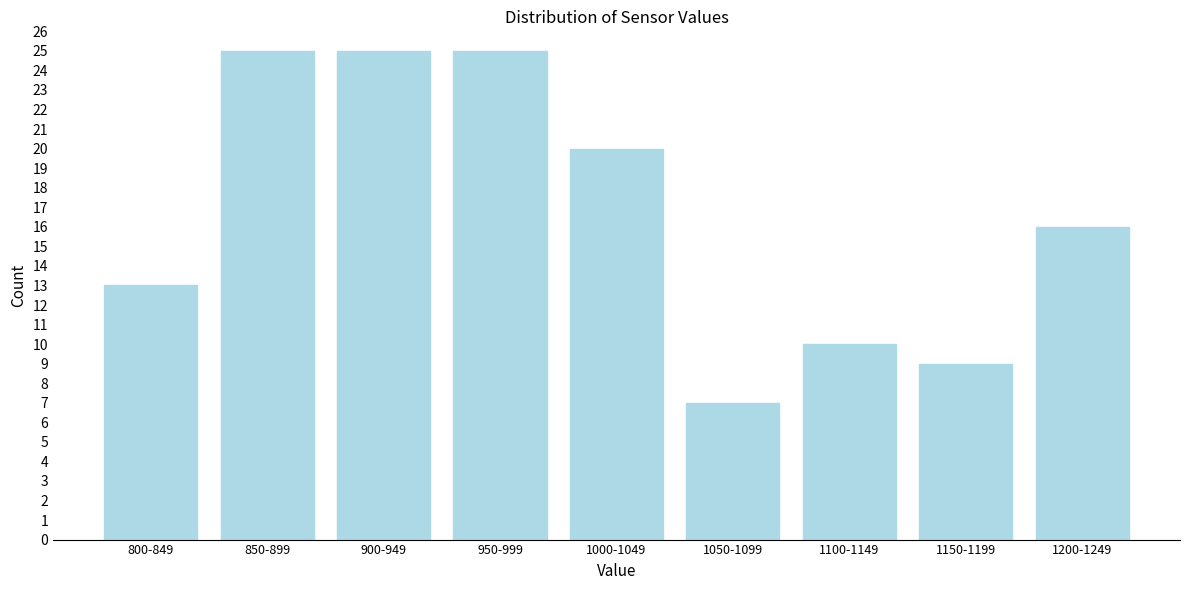

Reading left to right, extract all data points from this chart.

800-849=13	850-899=25	900-949=25	950-999=25	1000-1049=20	1050-1099=7	1100-1149=10	1150-1199=9	1200-1249=16